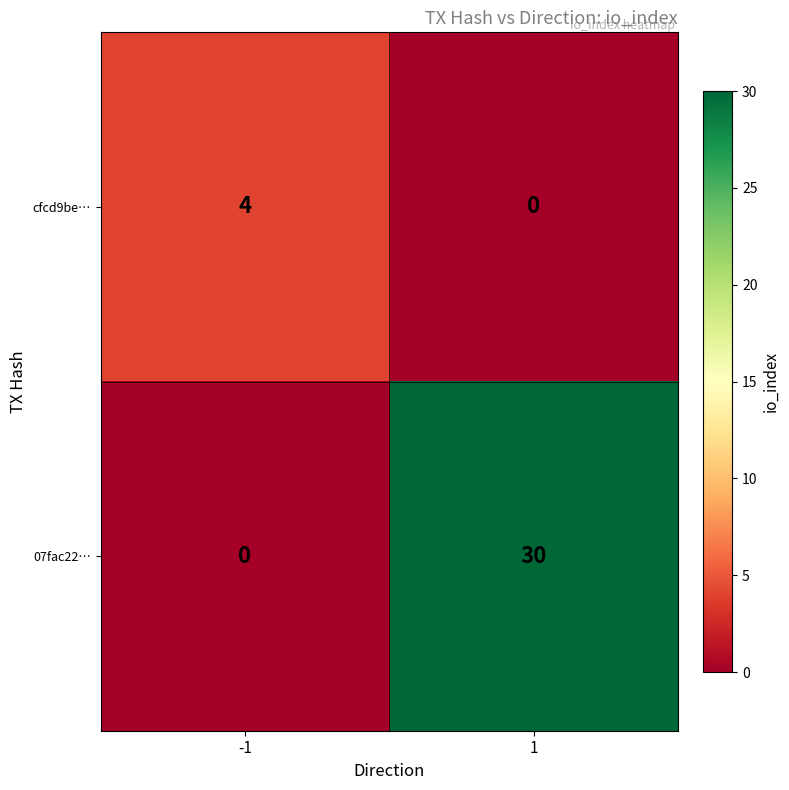

At which category is the sum across all series the highest?

1